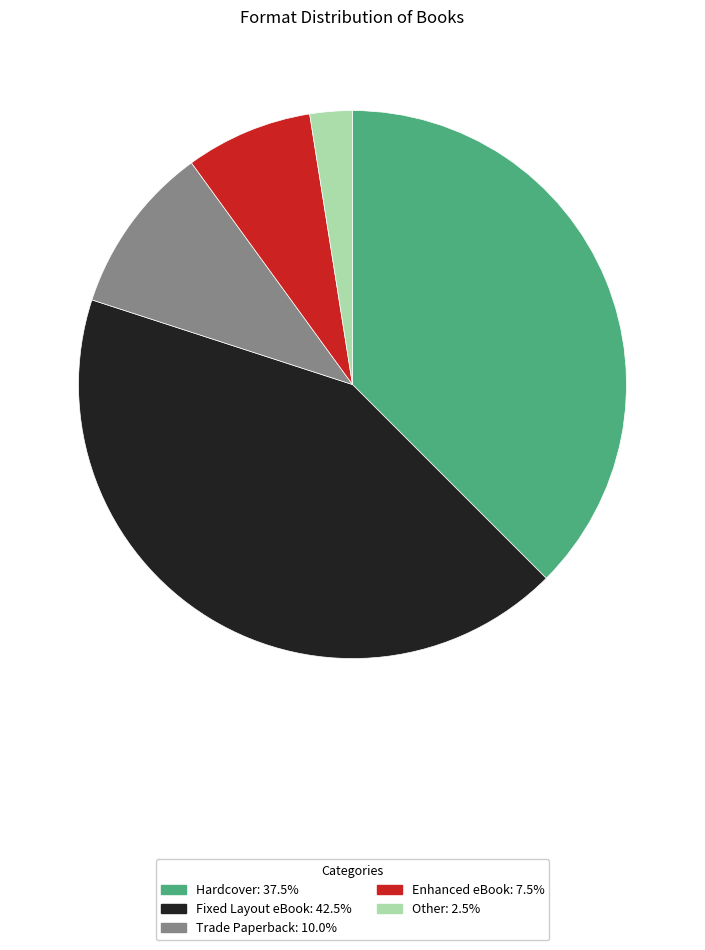

Combined, do Trade Paperback: 10.0% and Enhanced eBook: 7.5% account for over 50%?

No